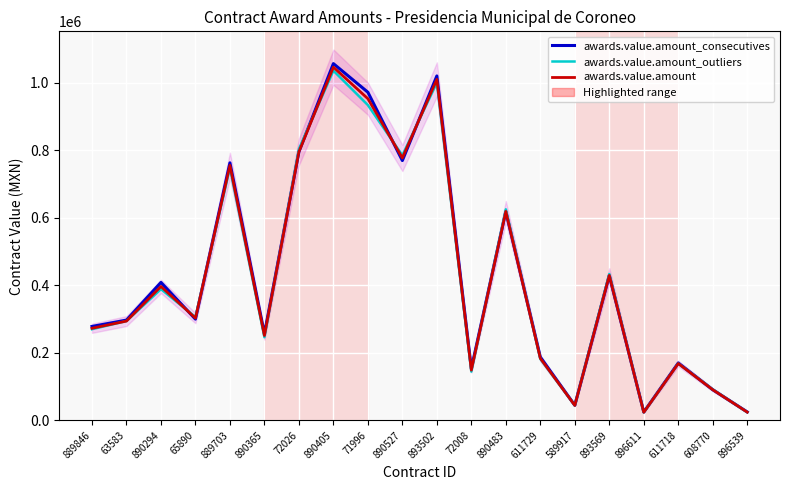

How many lines are shown in the chart?

3